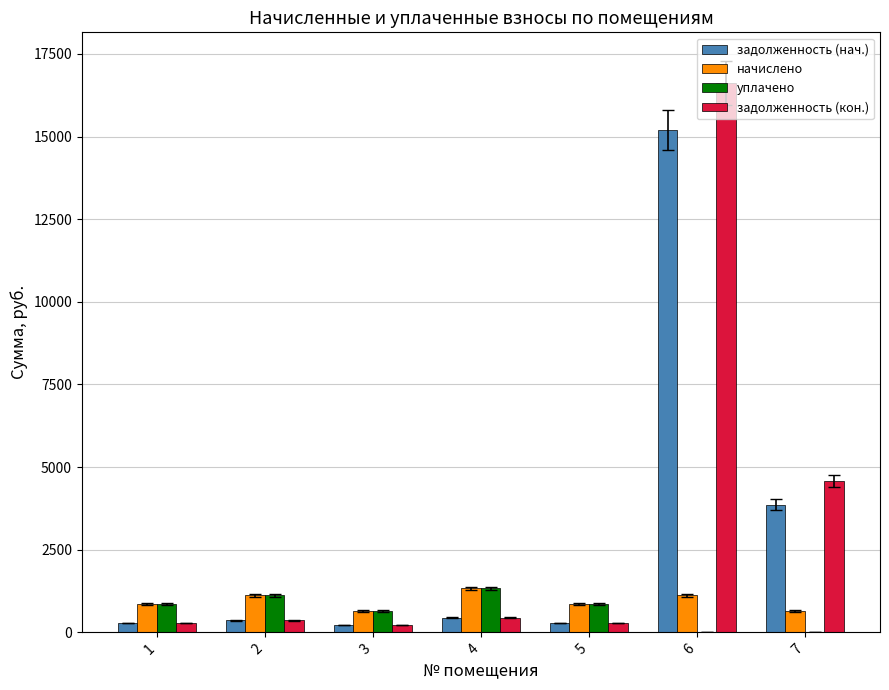

What is the spread (max minus min) of values at 2?

744.5